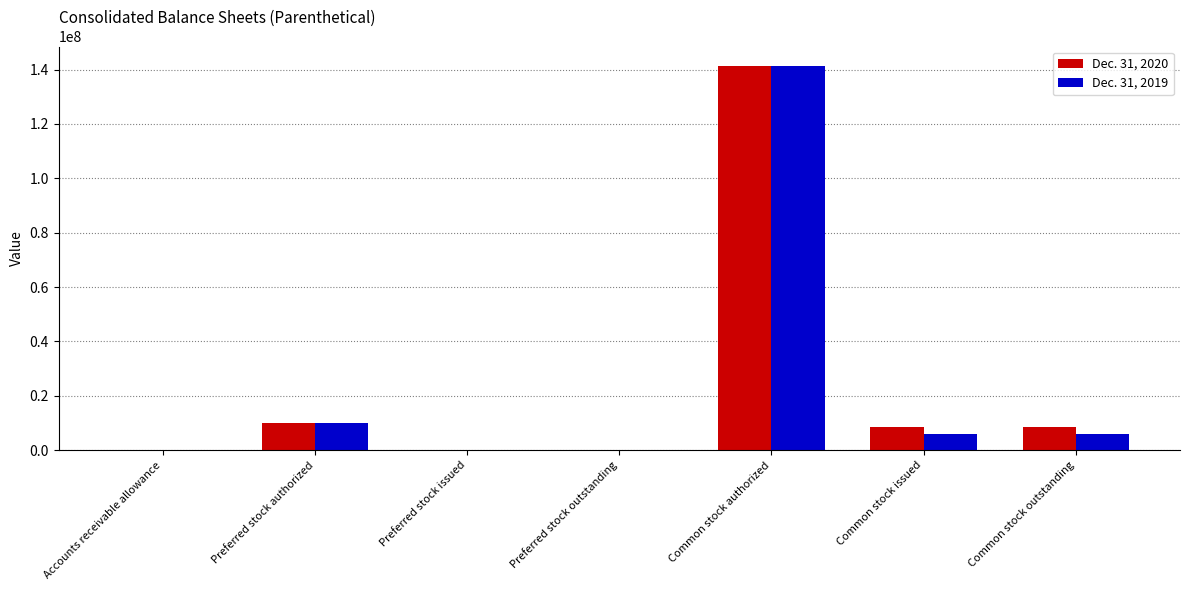

Count the number of categories in the chart.

7